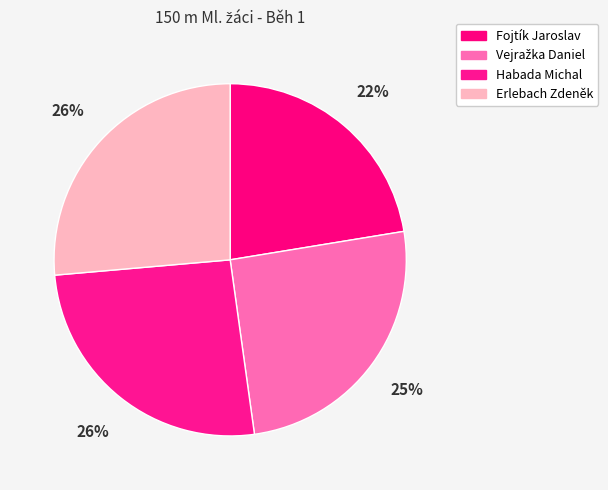

Rank the categories by value from lowest to highest.

Fojtík Jaroslav, Vejražka Daniel, Habada Michal, Erlebach Zdeněk